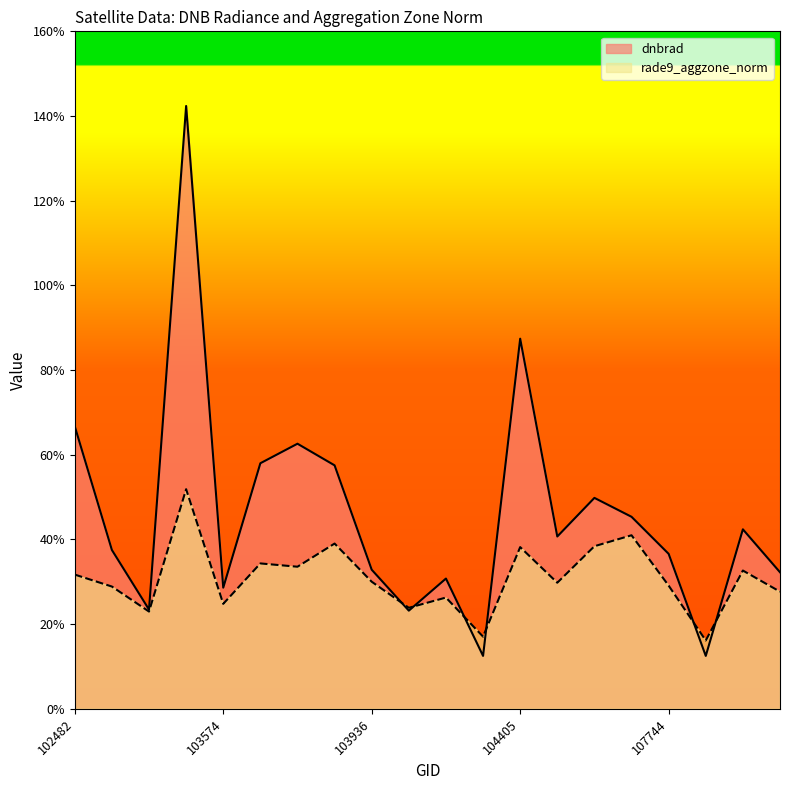

Read the rade9_aggzone_norm value at 107744.

0.3